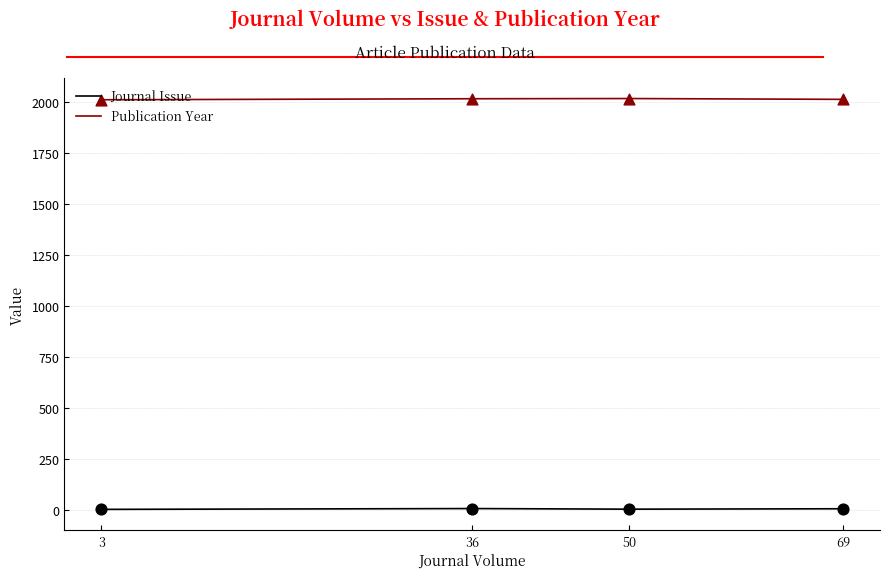

Which series has the largest total across all categories?

Publication Year